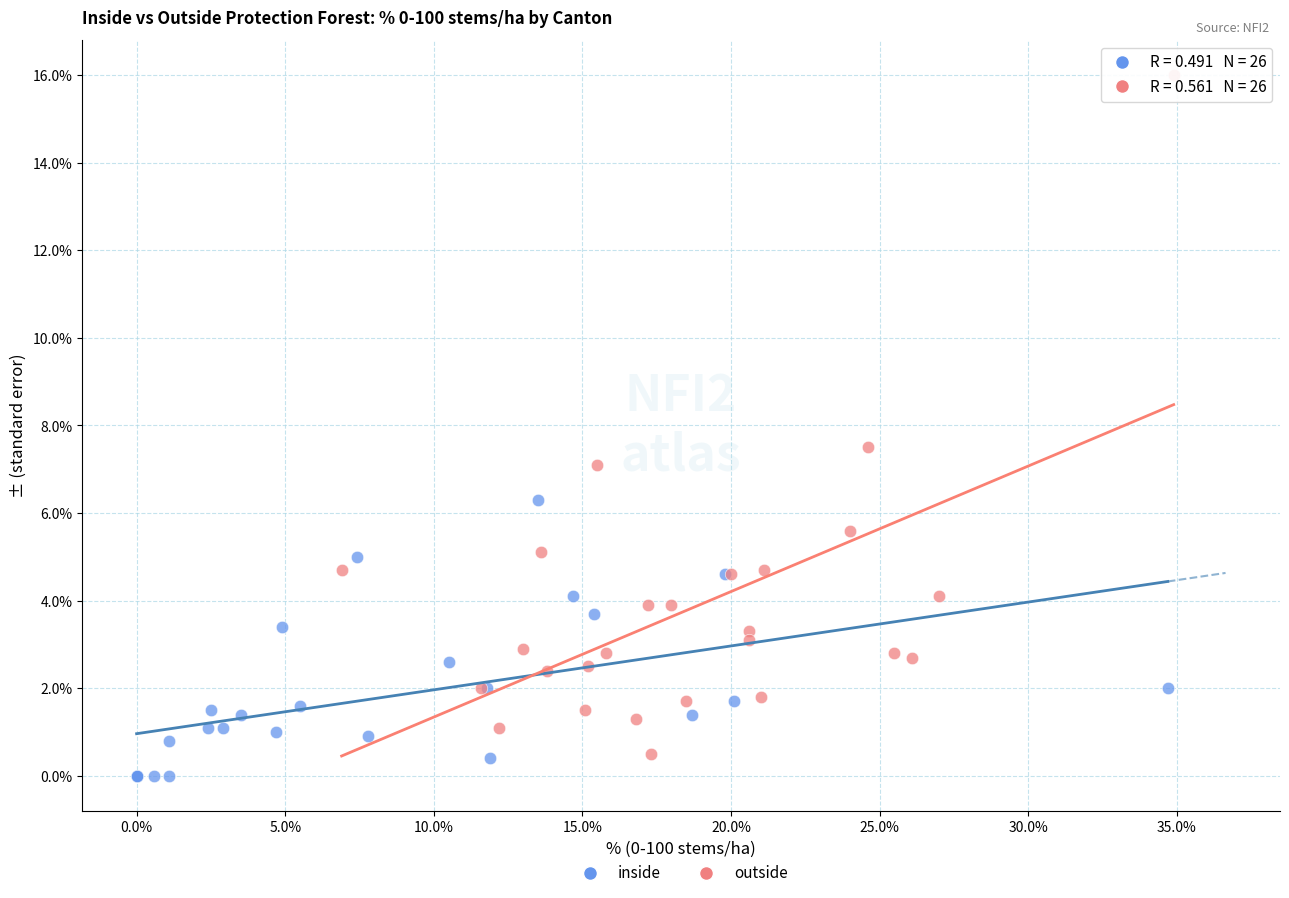

What are all the series names shown in the legend?

inside, outside